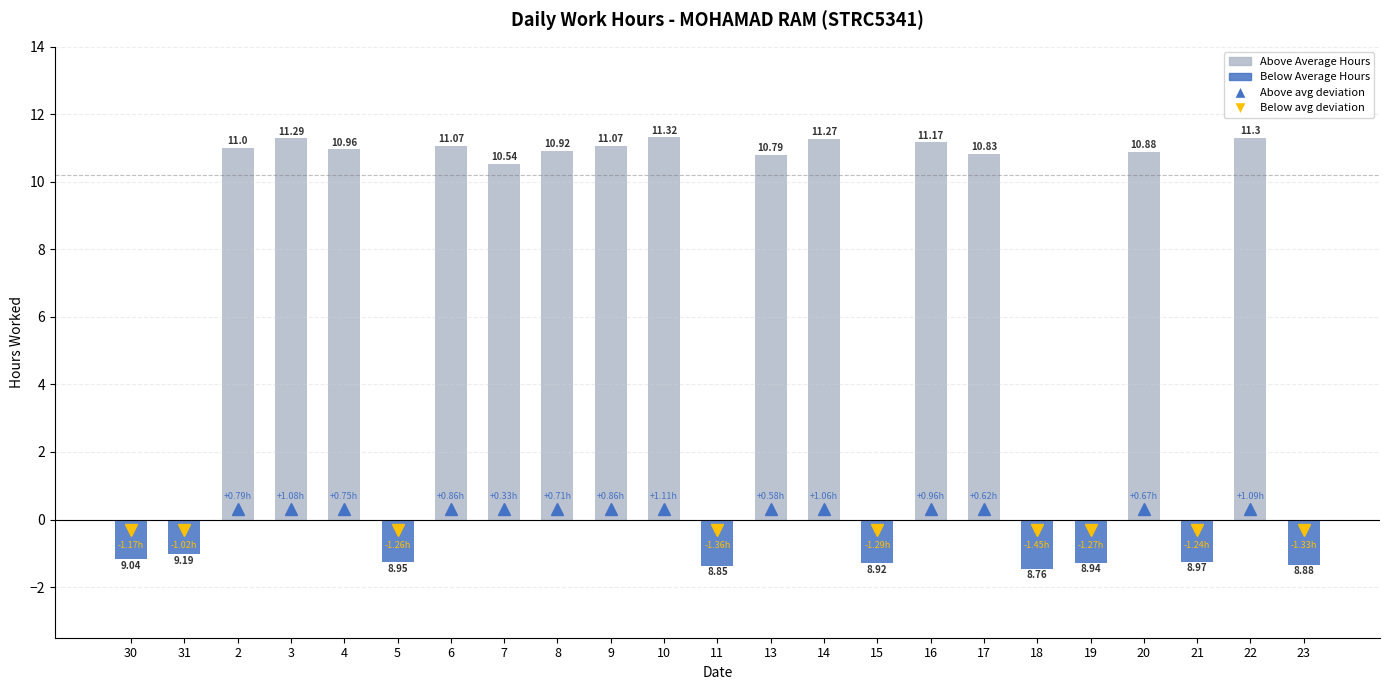

Does the chart contain stacked bars?

No